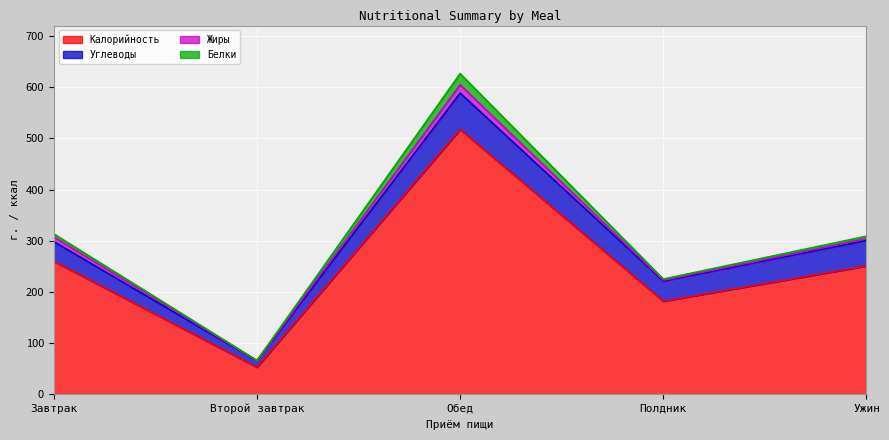

Reading left to right, list all the values displayed in this chart.

Калорийность: Завтрак=260.0	Второй завтрак=52.8	Обед=517.6	Полдник=181.9	Ужин=250.7
Углеводы: Завтрак=38.3	Второй завтрак=12.7	Обед=71.1	Полдник=39.3	Ужин=49.9
Жиры: Завтрак=9.2	Второй завтрак=0.0	Обед=16.2	Полдник=1.7	Ужин=3.5
Белки: Завтрак=5.9	Второй завтрак=0.5	Обед=21.8	Полдник=2.2	Ужин=4.8